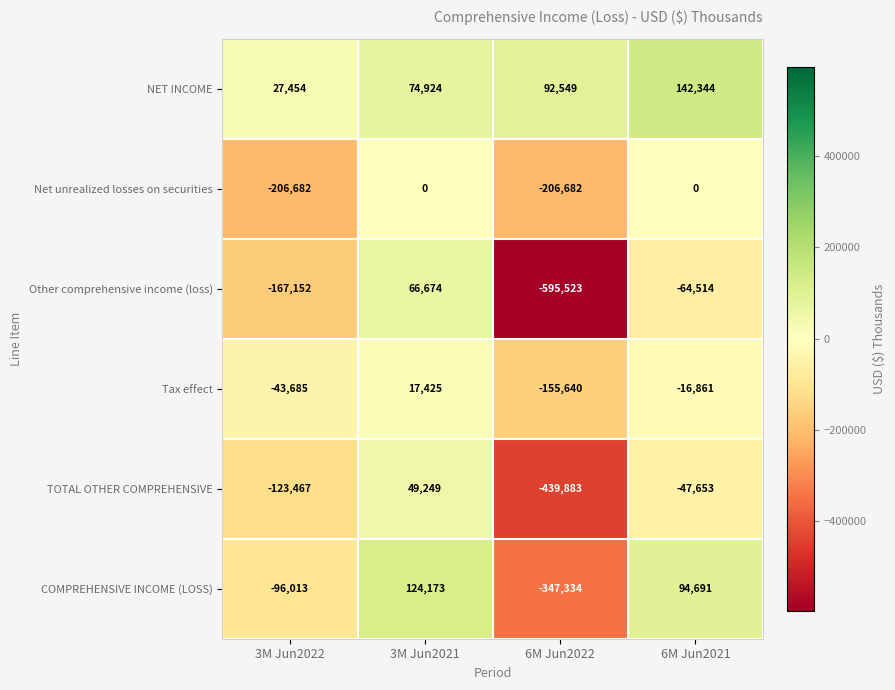

Which category has the highest value across all series?

6M Jun2021